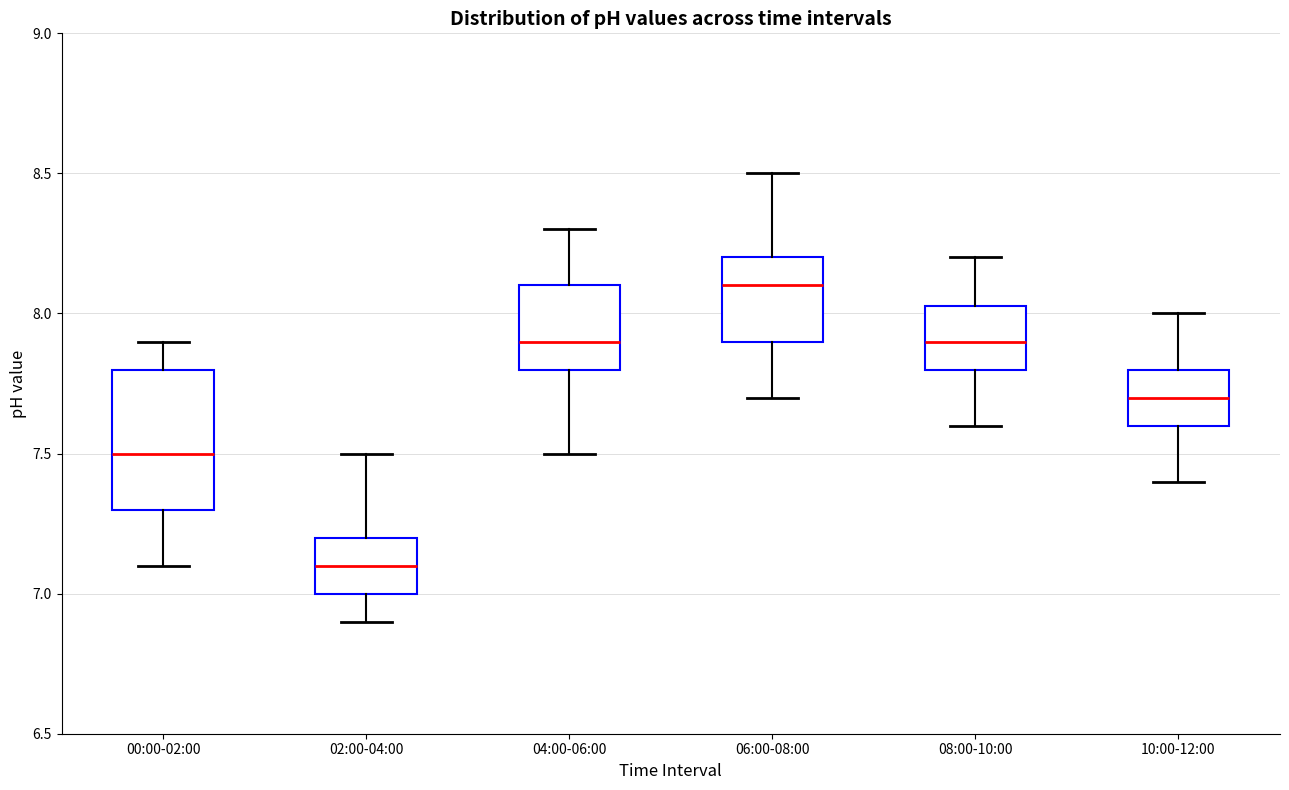

Reading left to right, transcribe this box plot: for each box, give where its median line is, the range the box spans, and where its two whiskers end, as read against the y-axis. The values are not printed on the chart, so give them approximately, as read against the axis.

00:00-02:00: median 7.50, box 7.30 to 7.80, whiskers 7.10 to 7.90
02:00-04:00: median 7.10, box 7.00 to 7.20, whiskers 6.90 to 7.50
04:00-06:00: median 7.90, box 7.80 to 8.10, whiskers 7.50 to 8.30
06:00-08:00: median 8.10, box 7.90 to 8.20, whiskers 7.70 to 8.50
08:00-10:00: median 7.90, box 7.80 to 8.05, whiskers 7.60 to 8.20
10:00-12:00: median 7.70, box 7.60 to 7.80, whiskers 7.40 to 8.00